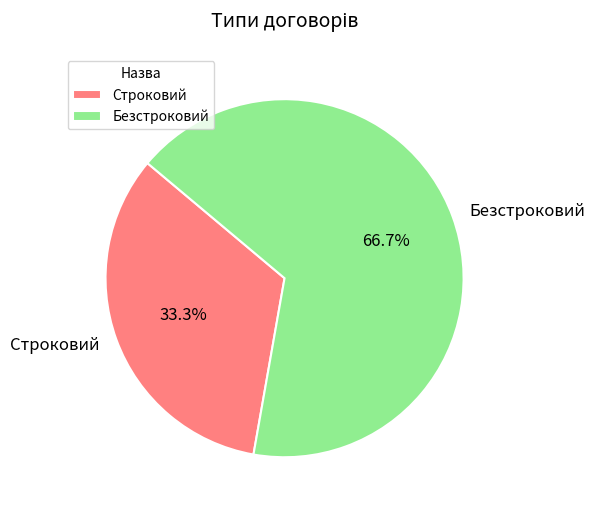

True or false: Строковий accounts for 33% of the total.

True